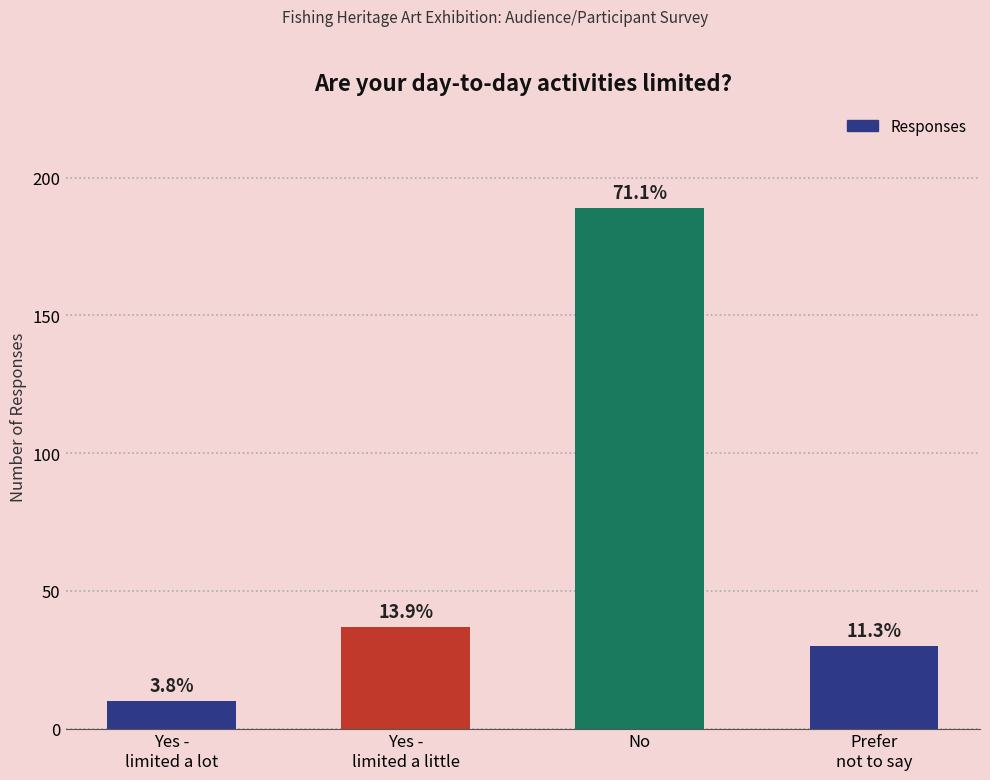

How many bars are there in total?

4